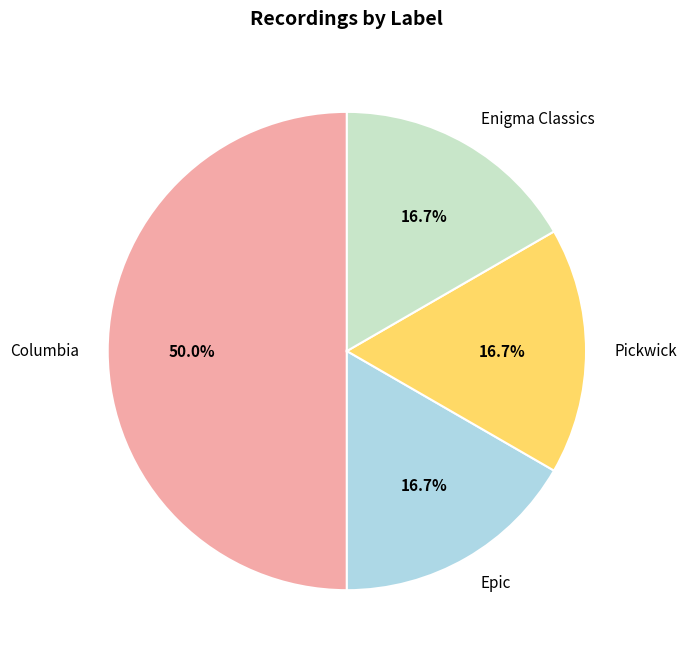

Is the sum of Enigma Classics and Columbia greater than half?

Yes